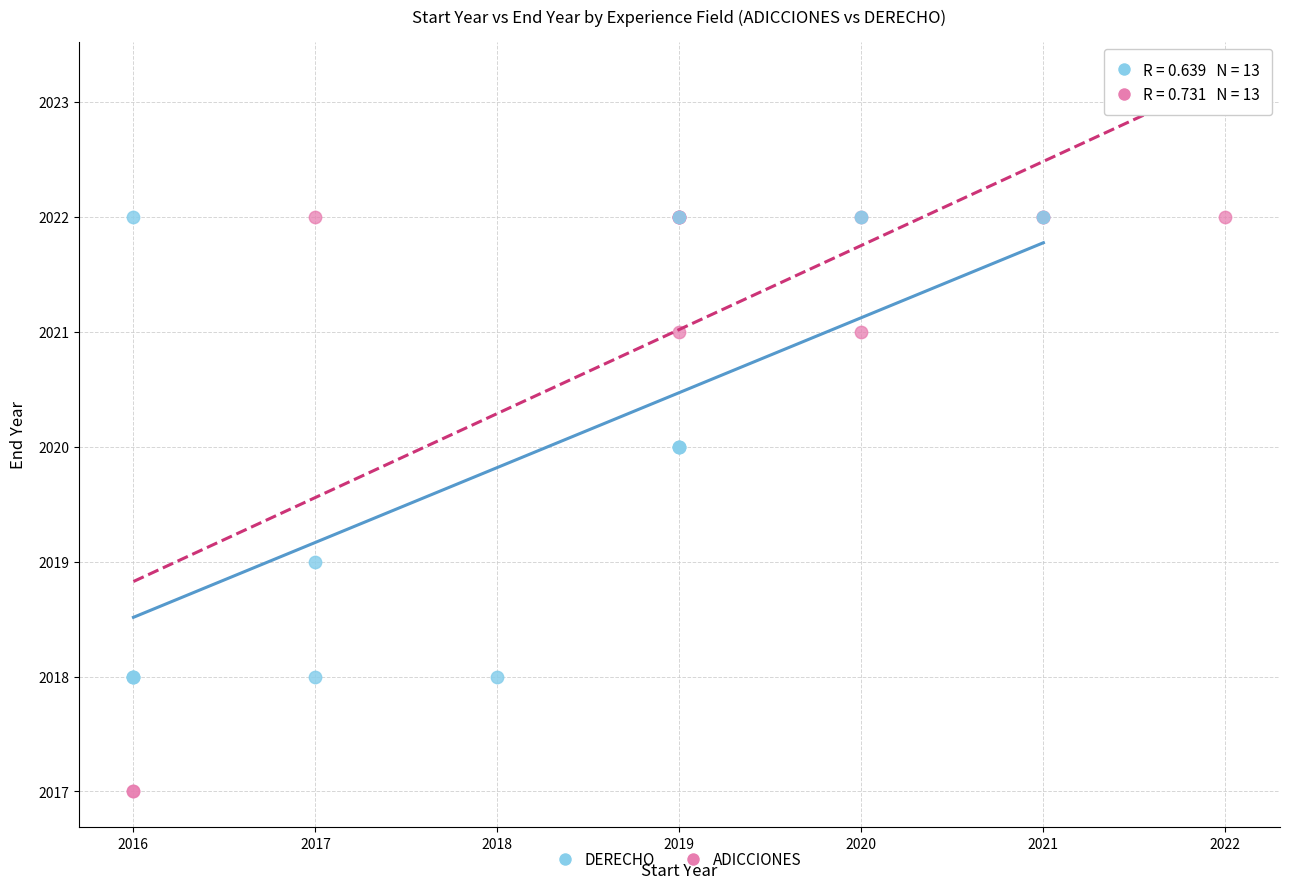

Which series has the largest Y range (max minus min)?

ADICCIONES